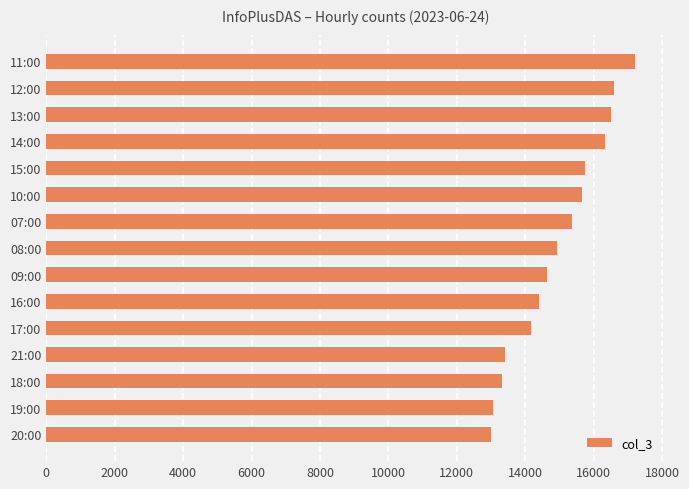

Where is the data nearest to the value 15094?

08:00